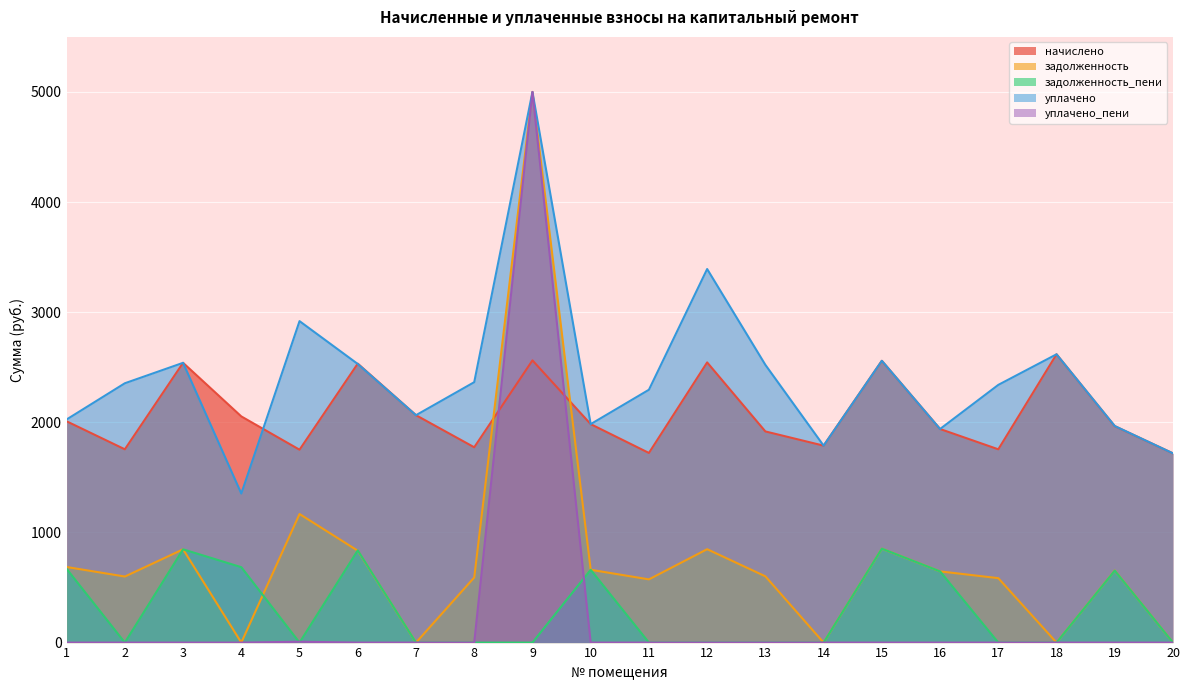

Which series has the largest total across all categories?

уплачено